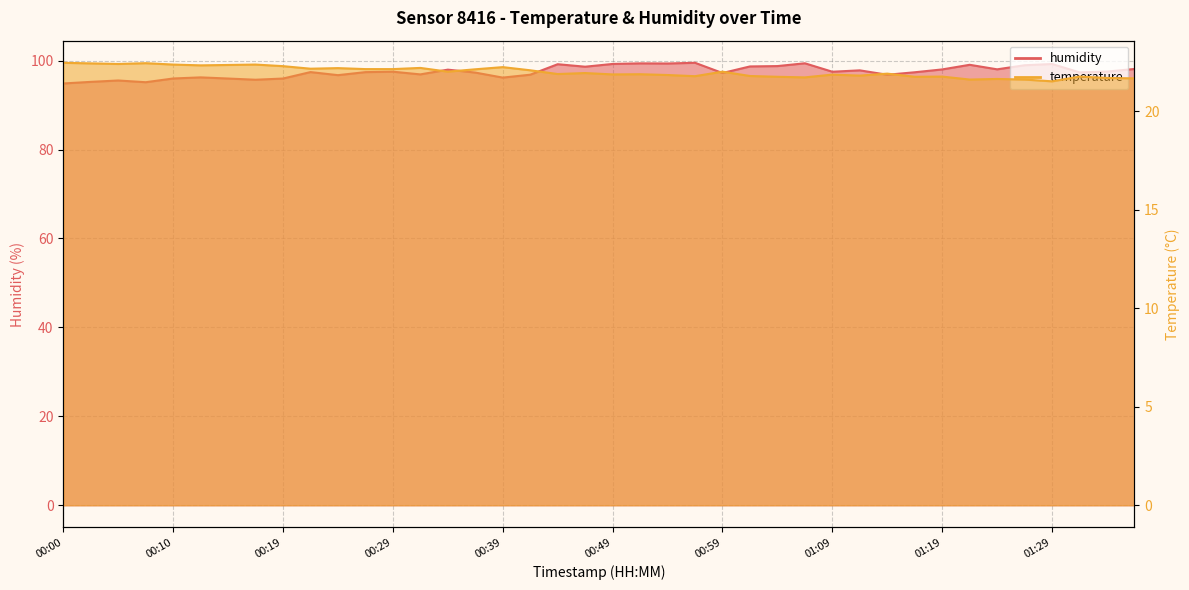

Rank the series by their average value, from lowest to highest.

temperature, humidity